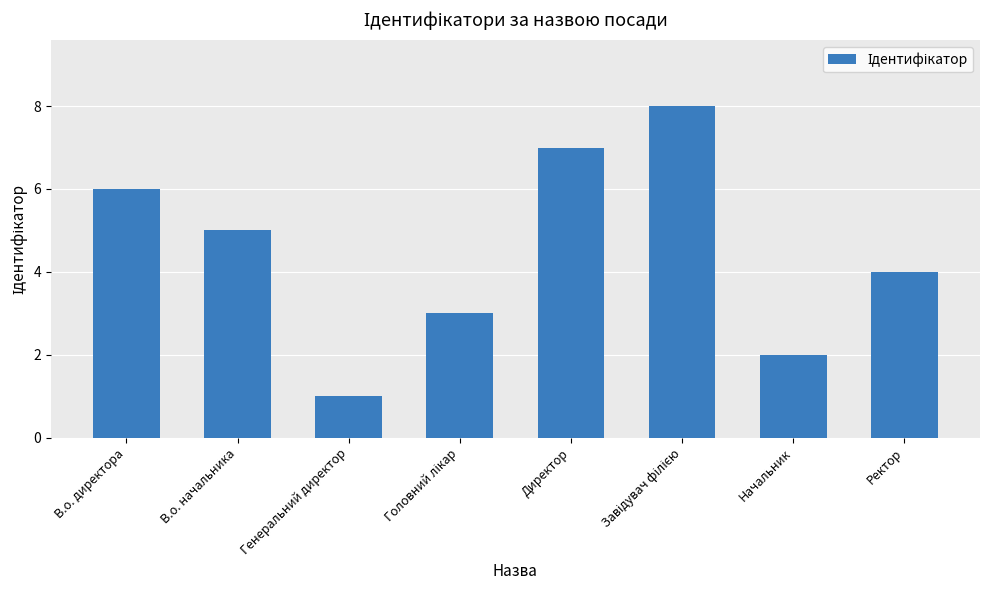

Reading left to right, extract all data points from this chart.

6	5	1	3	7	8	2	4